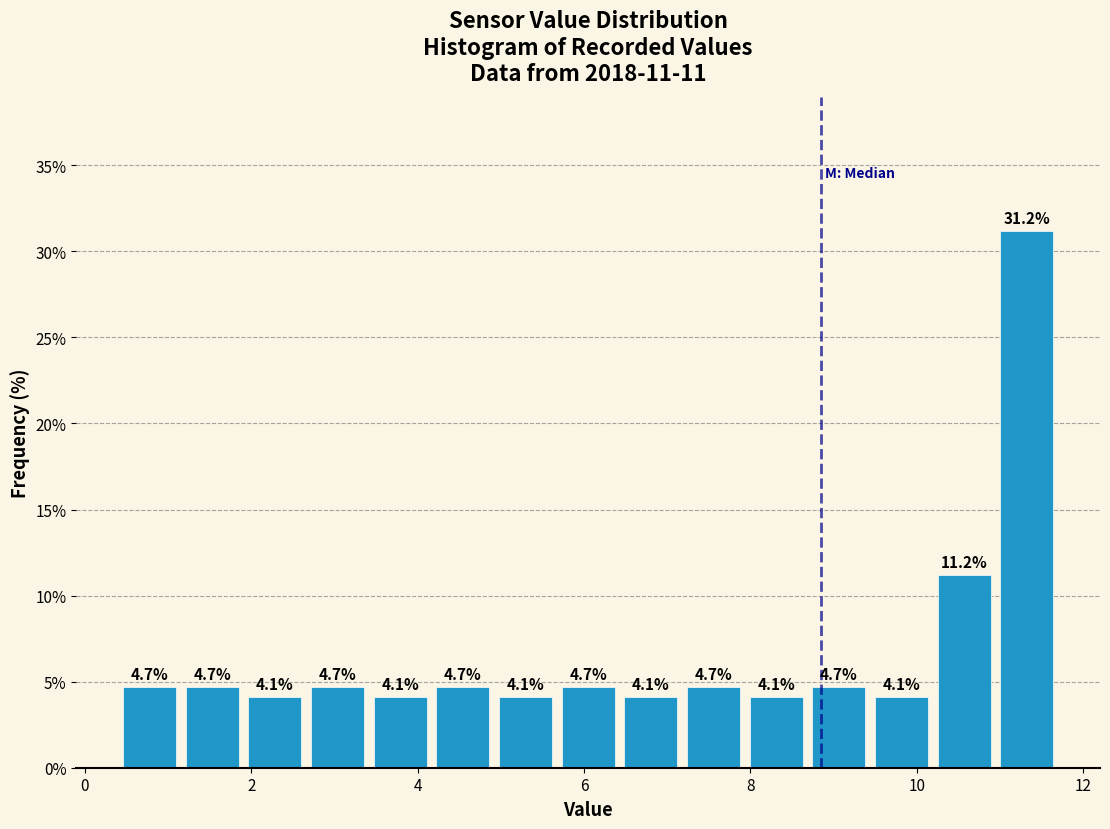

Read against the x-axis, roughly where is the centre of the tallest bar?

11.4